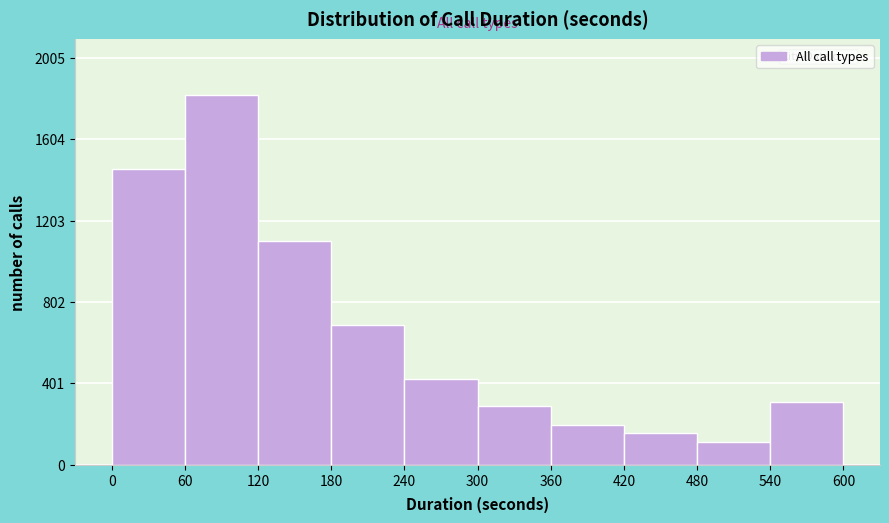

Over which range of the x-axis is the bar tallest?

60 to 120